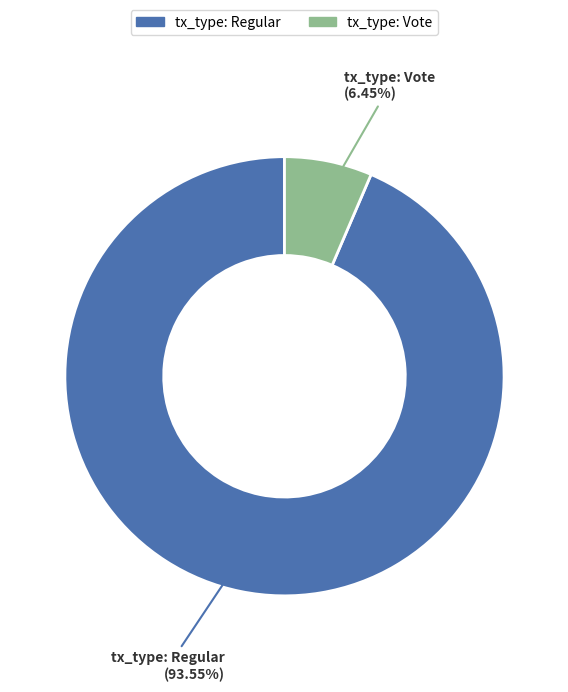

How many segments does this pie chart have?

2